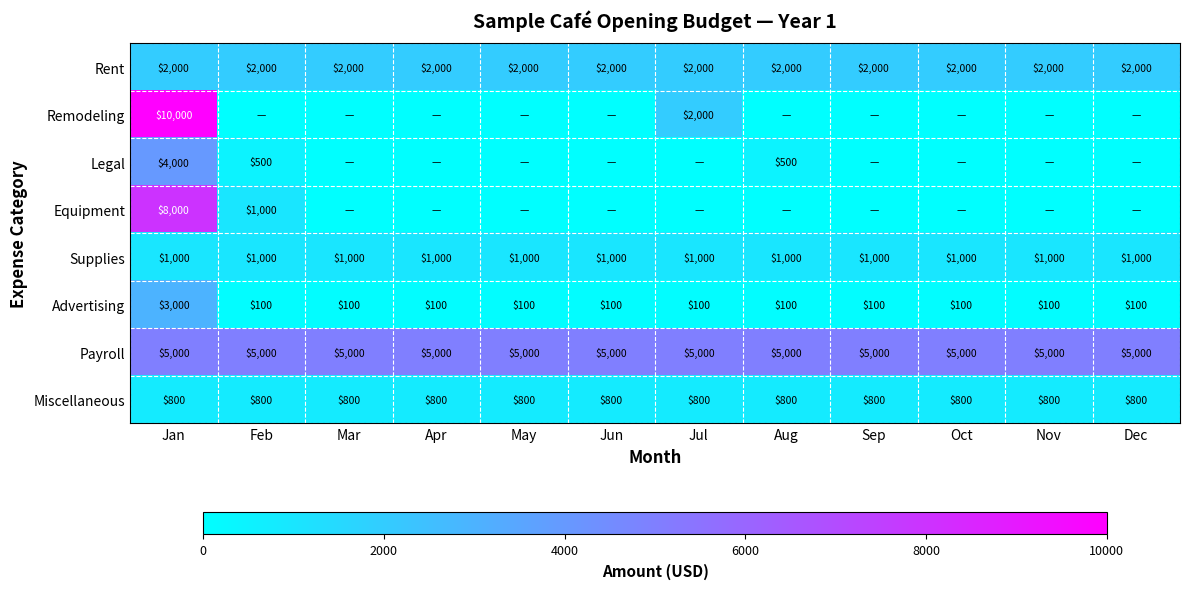

What is the total value across all series at Aug?

9400